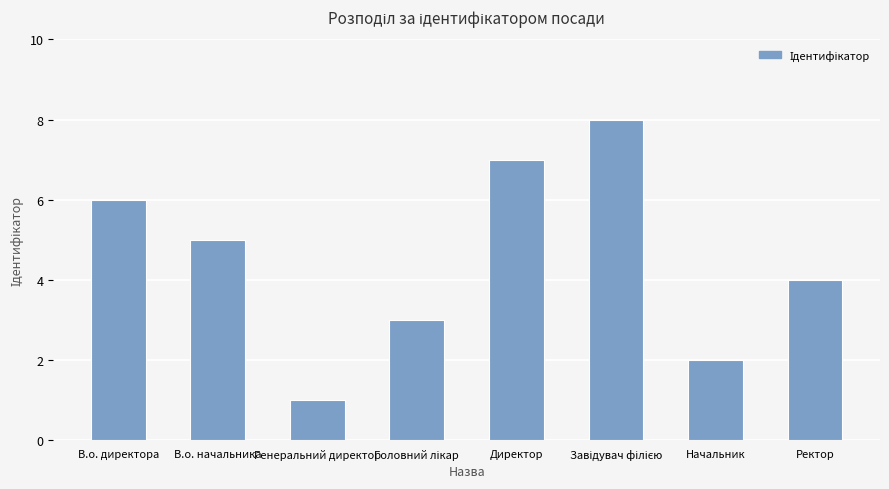

What is the label of the 4th bar from the right?

Директор